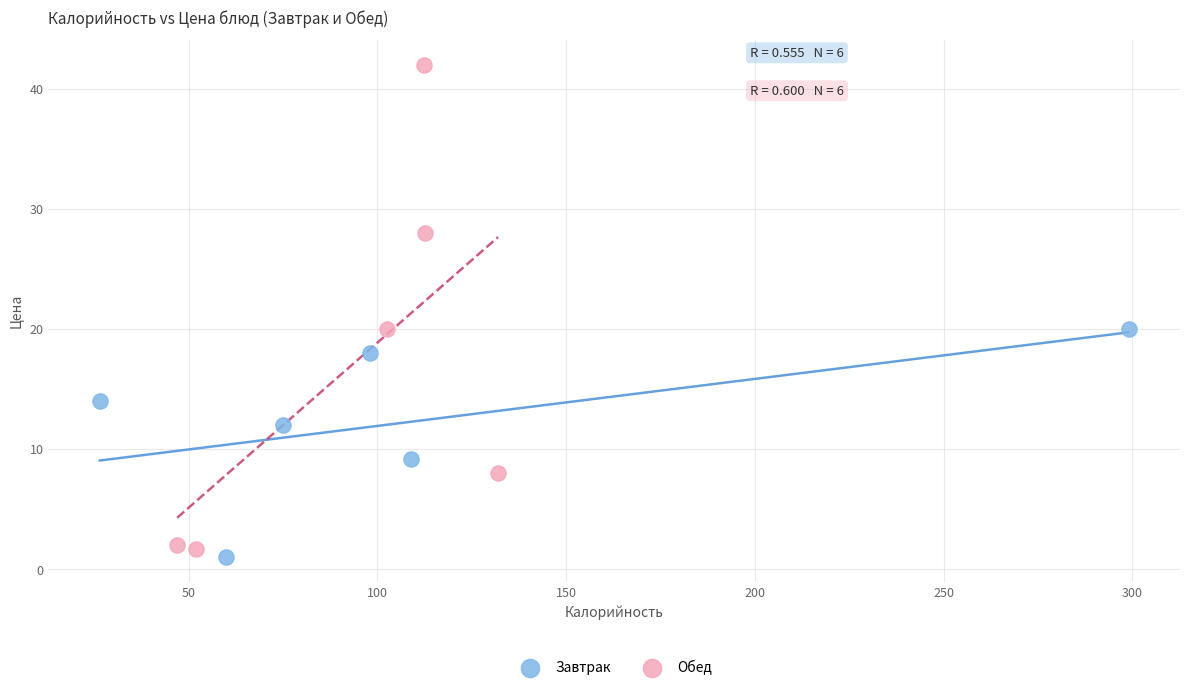

Which series contains the lowest Y value?

Завтрак